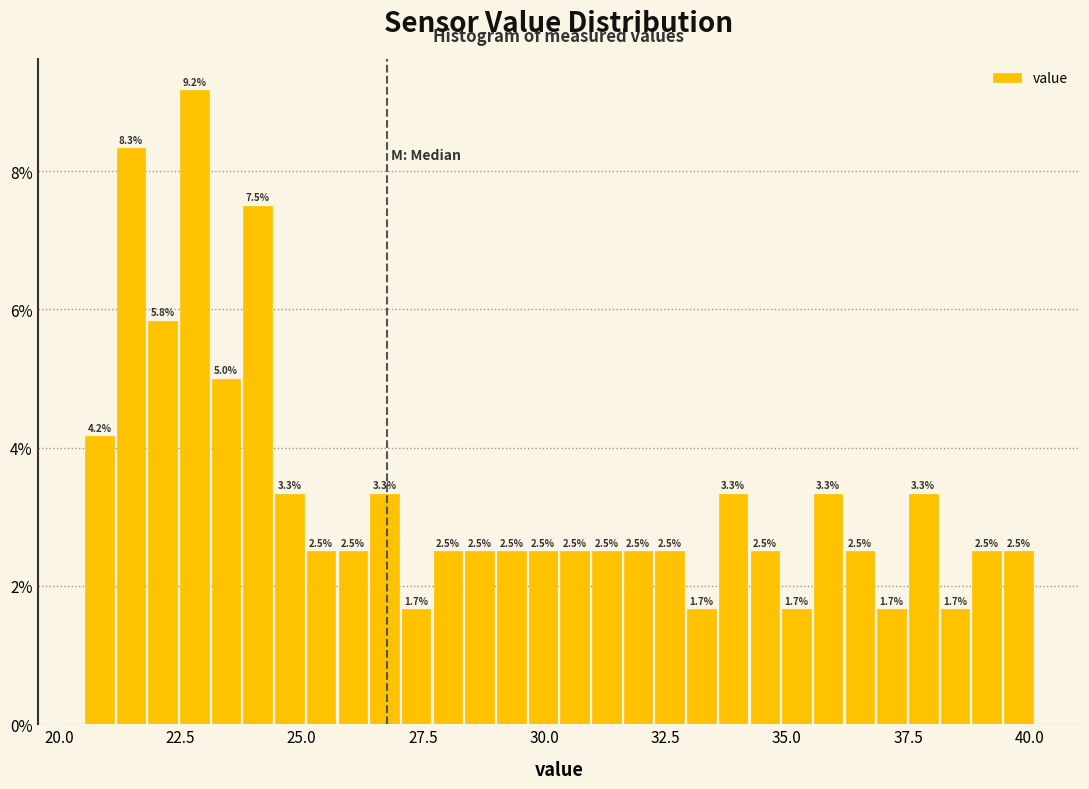

Read against the x-axis, roughly where is the centre of the tallest bar?

23.0